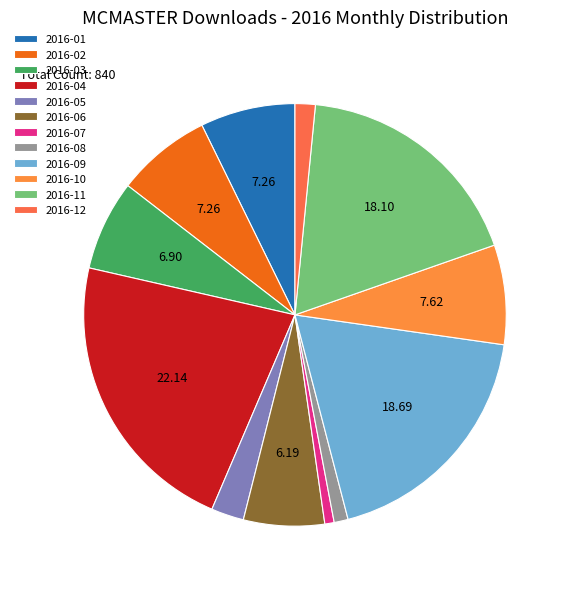

Is the sum of 2016-06 and 2016-07 greater than half?

No